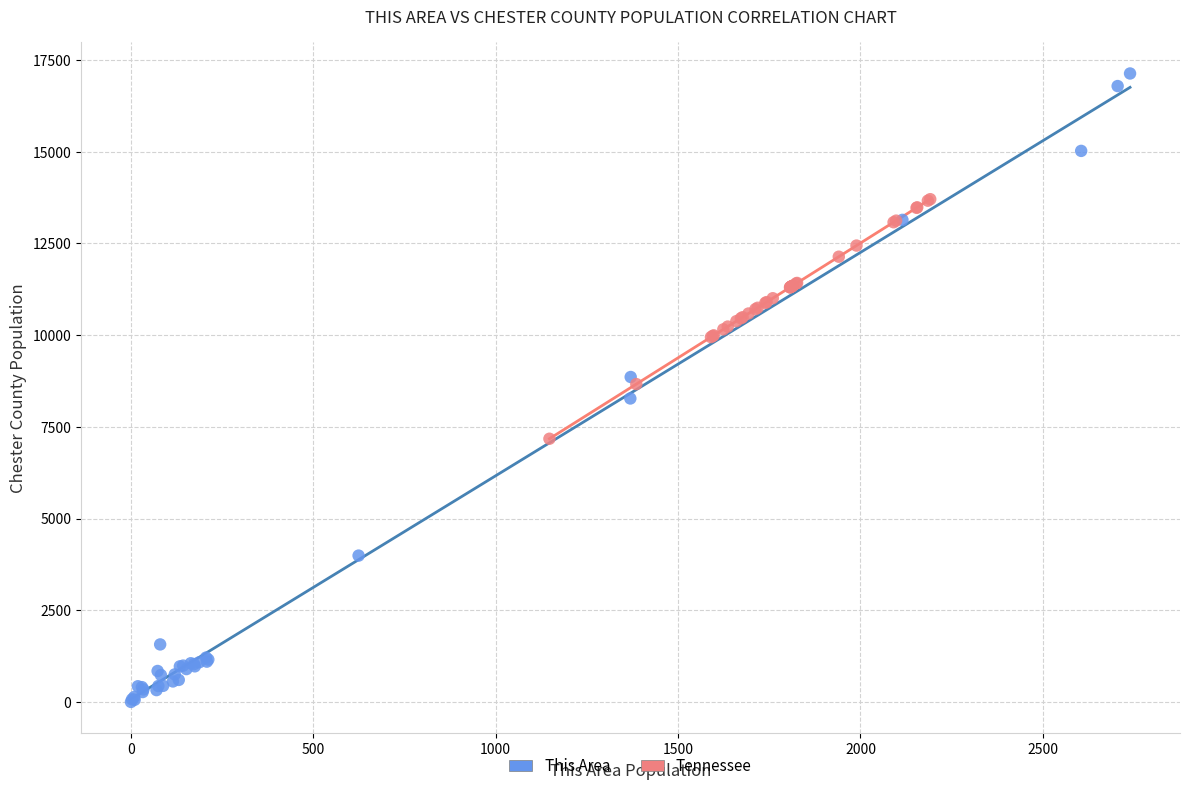

Which series has the largest Y range (max minus min)?

This Area